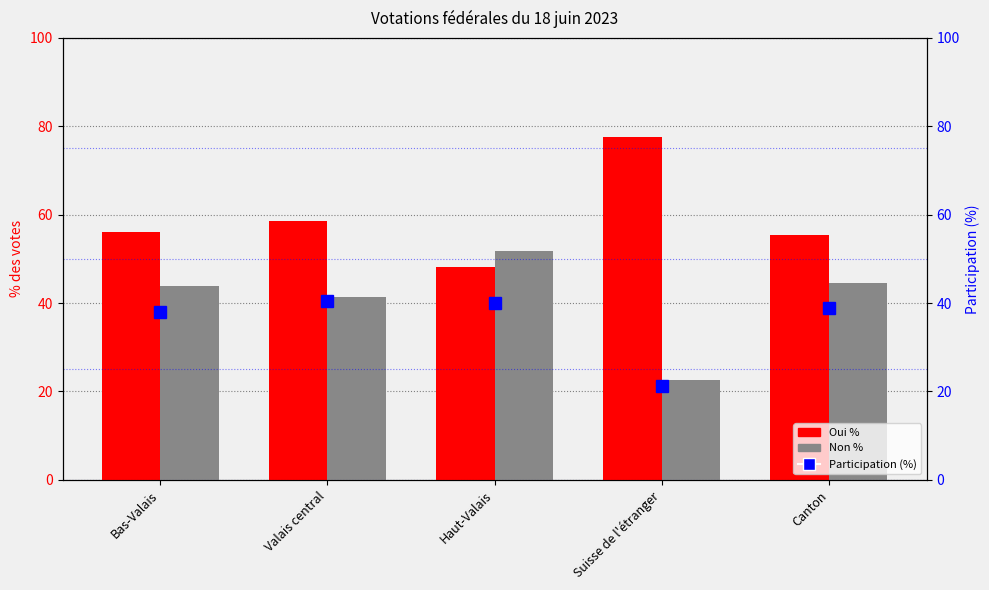

At which label does Non % reach its peak?

Haut-Valais